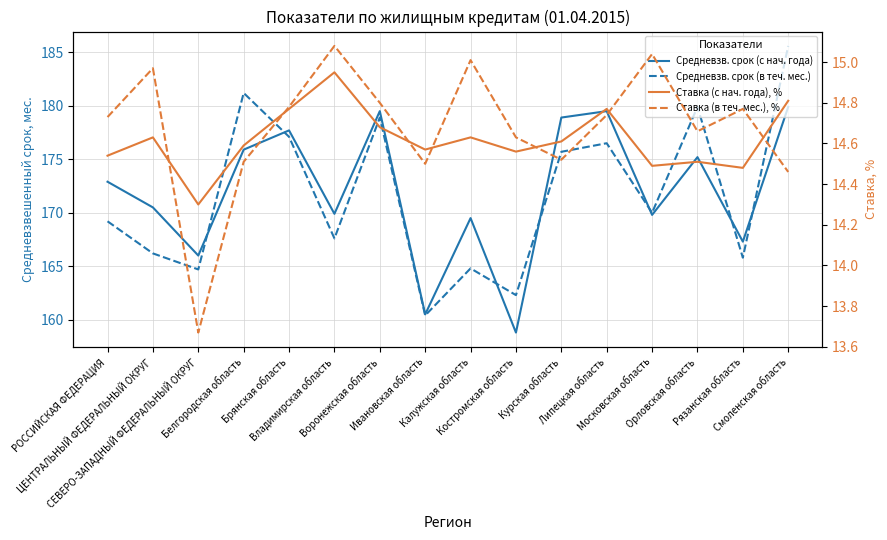

Reading right to left, extract all data points from this chart.

Средневзв. срок (с нач. года): 179.9	167.3	175.2	169.8	179.5	178.9	158.8	169.5	160.5	179.5	169.9	177.7	175.9	166.0	170.5	172.9
Средневзв. срок (в теч. мес.): 185.6	165.8	179.9	170.0	176.5	175.7	162.3	164.8	160.4	178.9	167.6	177.1	181.2	164.7	166.2	169.2
Ставка (с нач. года), %: 14.8	14.5	14.5	14.5	14.8	14.6	14.6	14.6	14.6	14.7	14.9	14.8	14.6	14.3	14.6	14.5
Ставка (в теч. мес.), %: 14.5	14.8	14.7	15.0	14.7	14.5	14.6	15.0	14.5	14.8	15.1	14.8	14.5	13.7	15.0	14.7